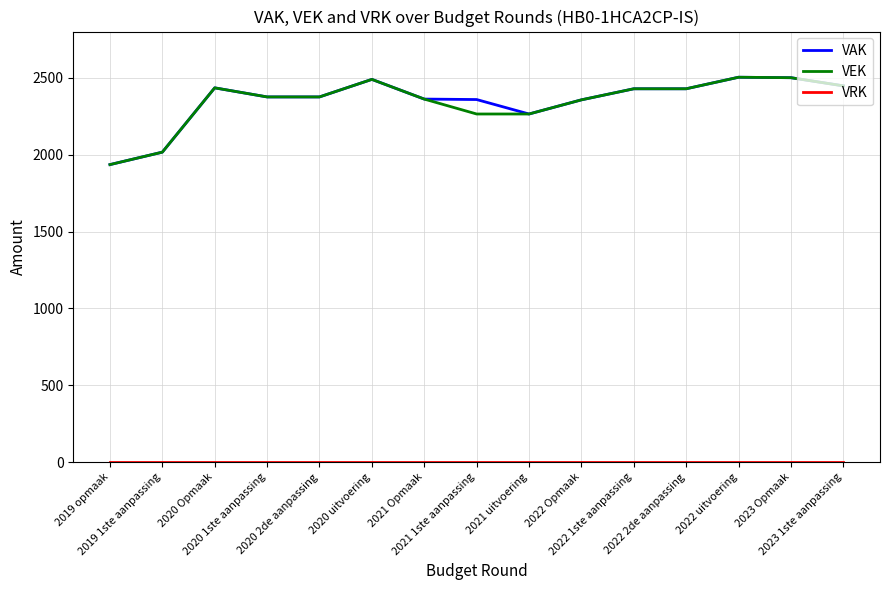

How many lines are shown in the chart?

3